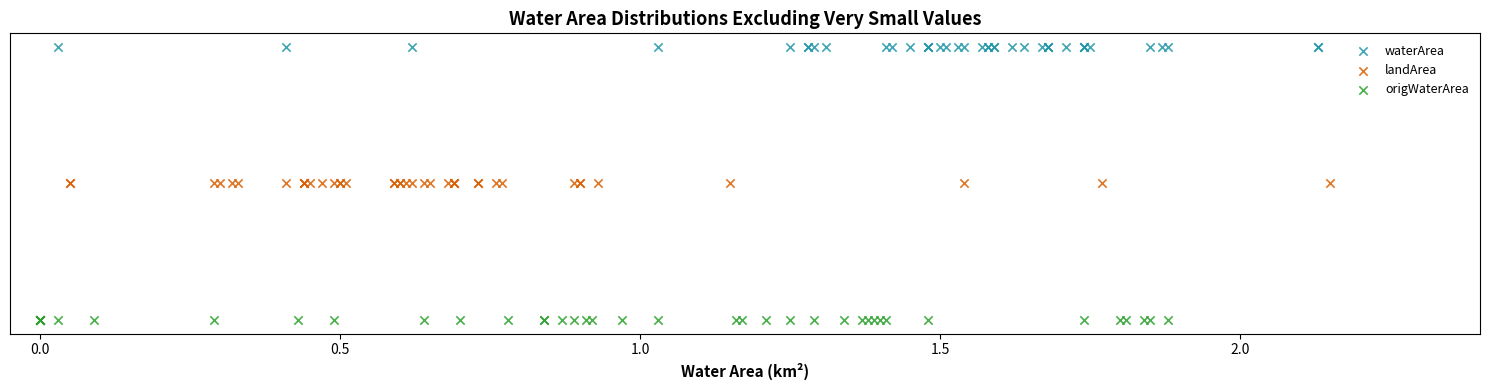

Which series reaches the maximum Y coordinate?

waterArea